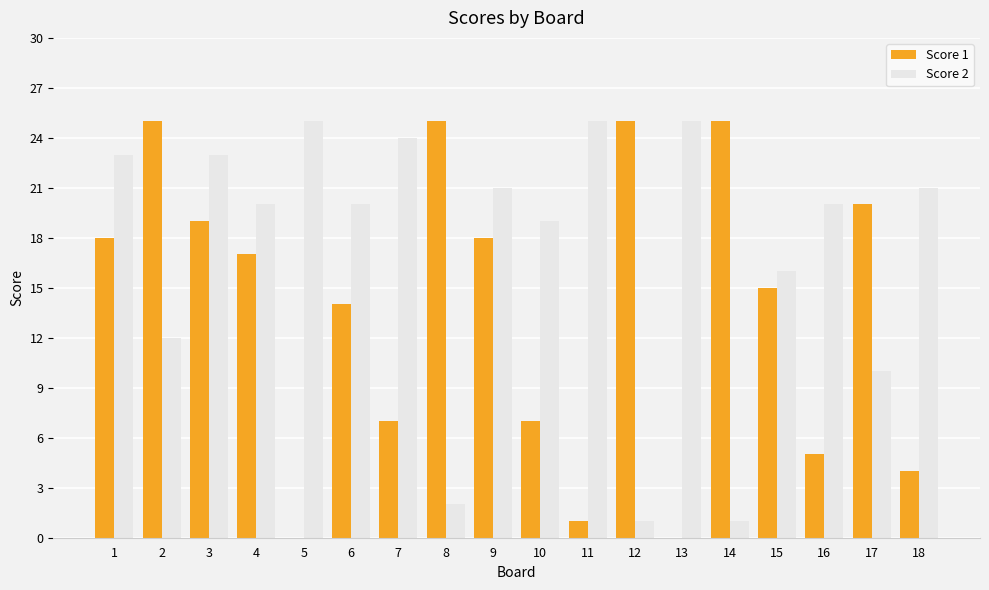

Which series has the largest total across all categories?

Score 2